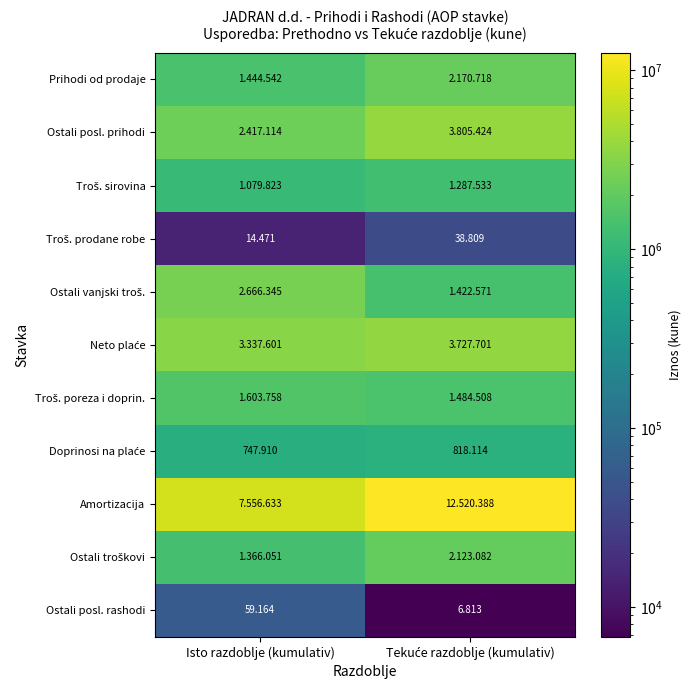

Which category has the lowest value in the Ostali posl. prihodi series?

Isto razdoblje (kumulativ)